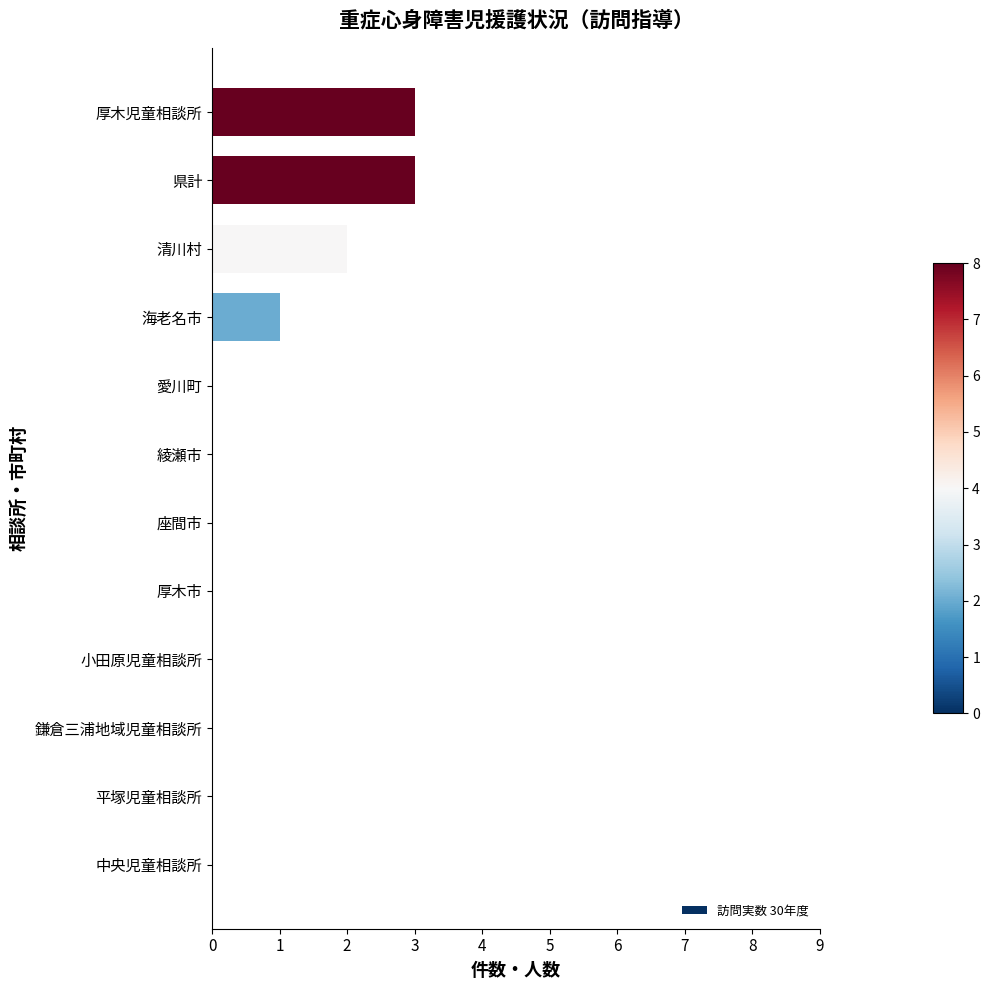

What is the average value?

1